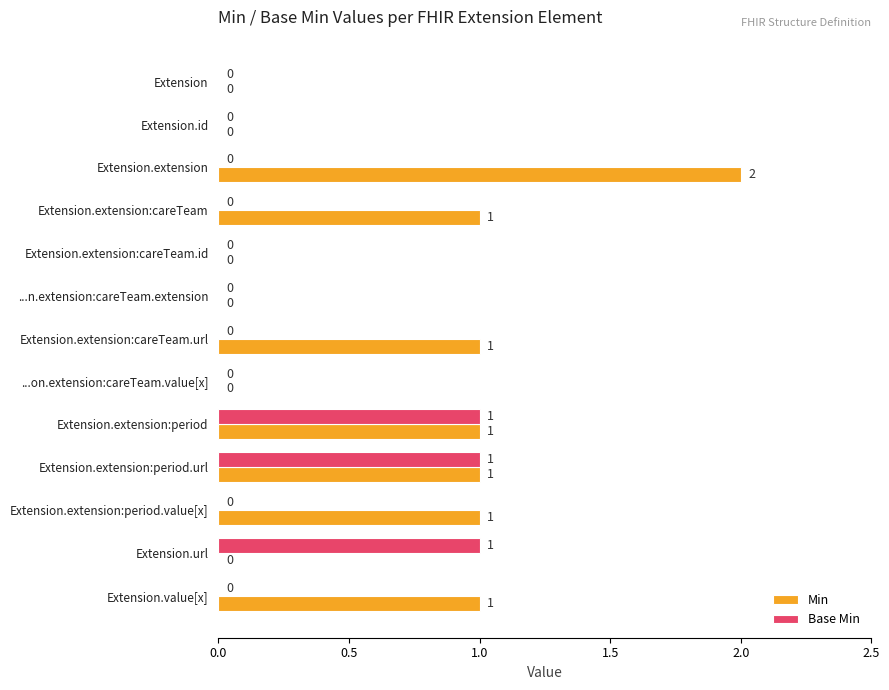

What is the sum of all Min values?

8